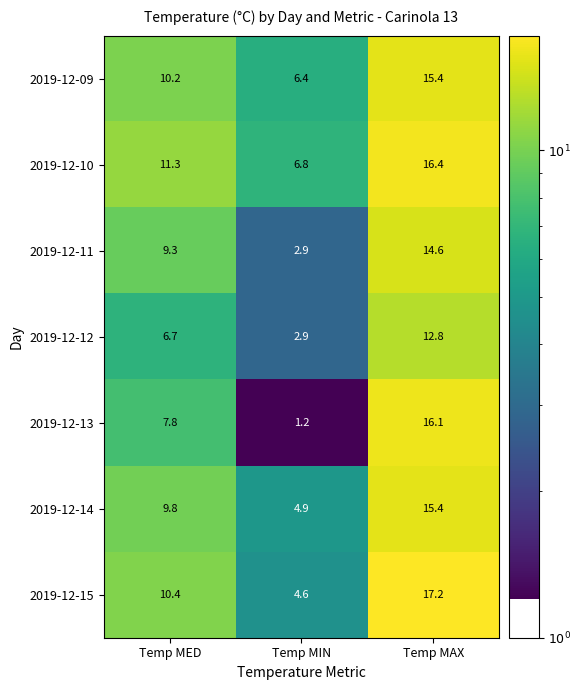

What is the difference between the maximum and minimum values in the 2019-12-14 series?

10.5